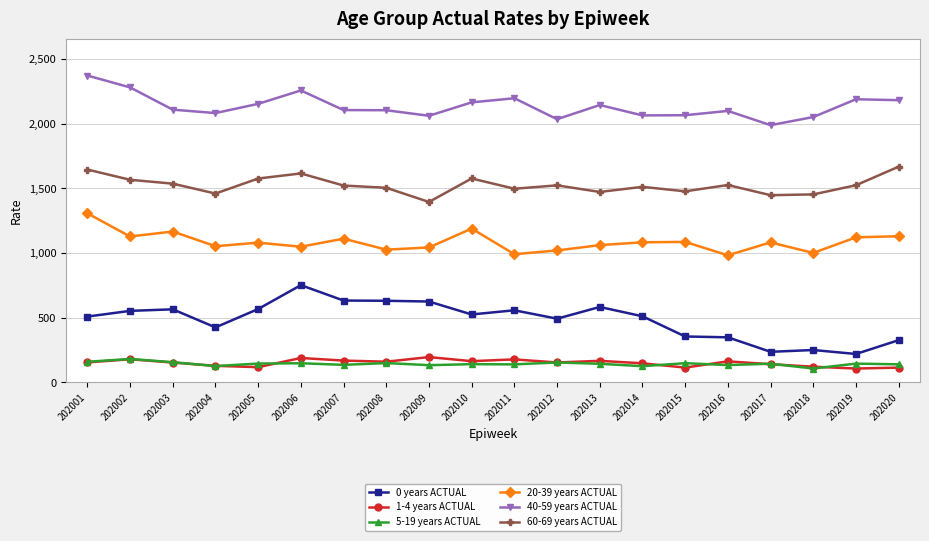

What is the difference between the second highest and second lowest values in the 60-69 years ACTUAL series?

198.4